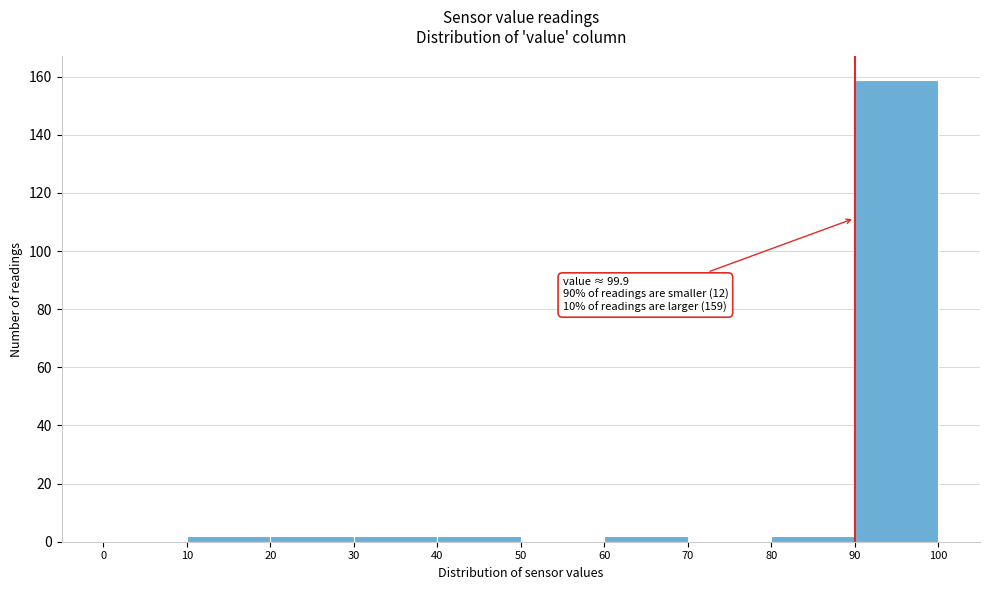

Which range on the x-axis has the tallest bar?

90 to 100